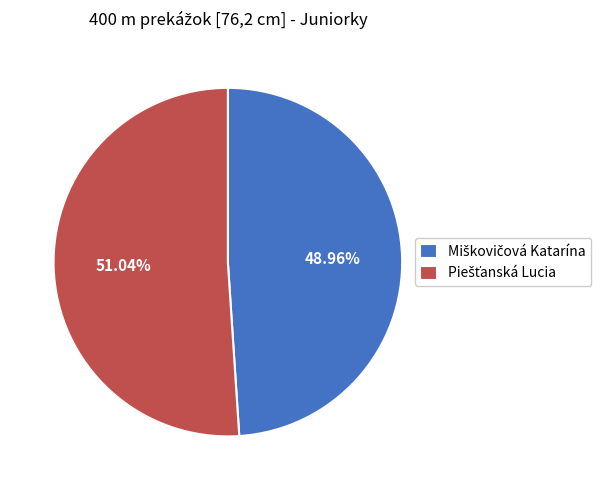

Does any single category account for the majority?

Yes